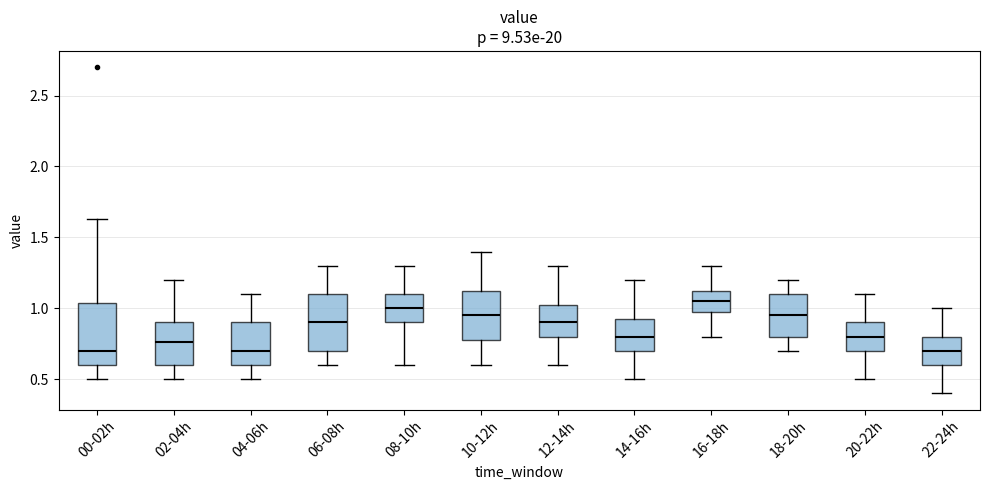

Reading left to right, read every box against the y-axis: the position of its median line, the range the box covers, and the ends of its whiskers. The values are not printed on the chart, so give them approximately, as read against the axis.

00-02h: median 0.70, box 0.60 to 1.05, whiskers 0.50 to 1.65
02-04h: median 0.75, box 0.60 to 0.90, whiskers 0.50 to 1.20
04-06h: median 0.70, box 0.60 to 0.90, whiskers 0.50 to 1.10
06-08h: median 0.90, box 0.70 to 1.10, whiskers 0.60 to 1.30
08-10h: median 1.00, box 0.90 to 1.10, whiskers 0.60 to 1.30
10-12h: median 0.95, box 0.80 to 1.15, whiskers 0.60 to 1.40
12-14h: median 0.90, box 0.80 to 1.05, whiskers 0.60 to 1.30
14-16h: median 0.80, box 0.70 to 0.95, whiskers 0.50 to 1.20
16-18h: median 1.05, box 1.00 to 1.15, whiskers 0.80 to 1.30
18-20h: median 0.95, box 0.80 to 1.10, whiskers 0.70 to 1.20
20-22h: median 0.80, box 0.70 to 0.90, whiskers 0.50 to 1.10
22-24h: median 0.70, box 0.60 to 0.80, whiskers 0.40 to 1.00